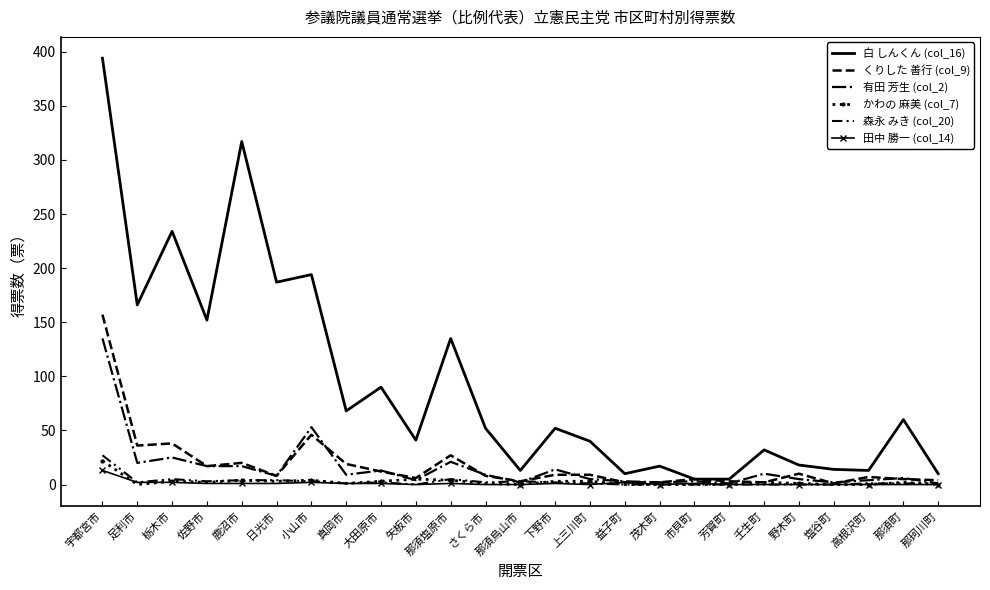

What is the label of the 17th point from the right?

大田原市